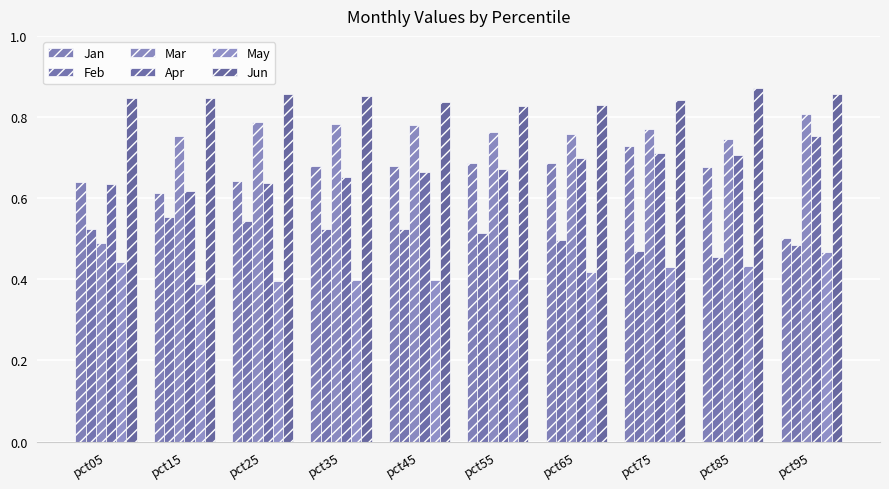

How many groups of bars are there?

10